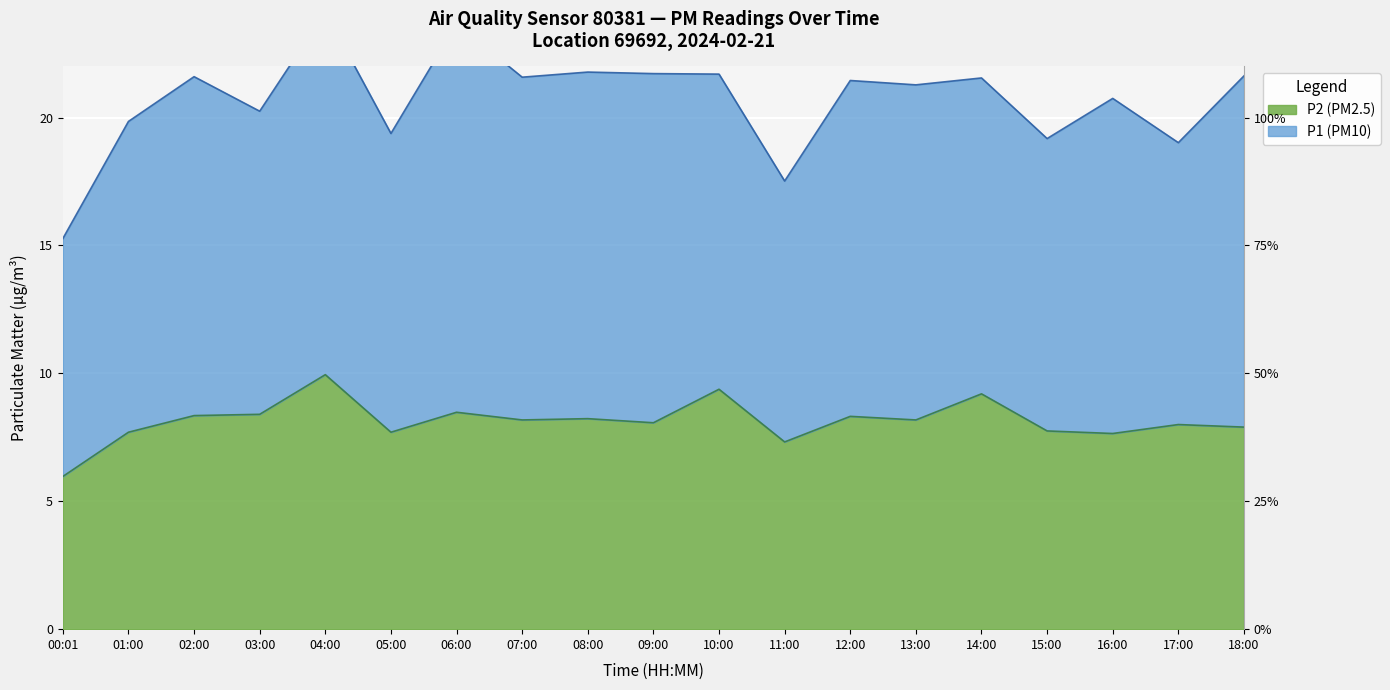

Rank the categories by value from lowest to highest.

00:01, 11:00, 16:00, 01:00, 05:00, 15:00, 18:00, 17:00, 09:00, 07:00, 13:00, 08:00, 12:00, 02:00, 03:00, 06:00, 14:00, 10:00, 04:00